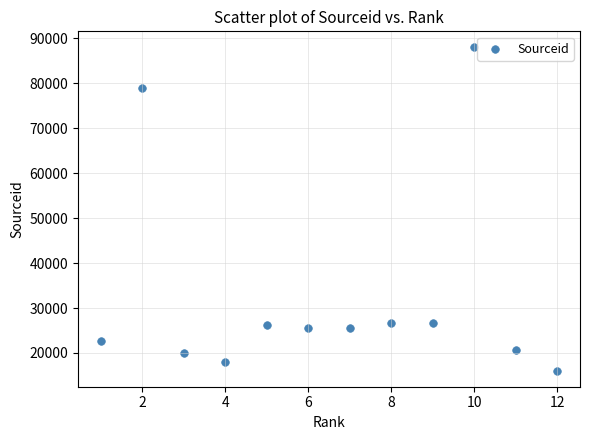

What is the average Y value?

32929